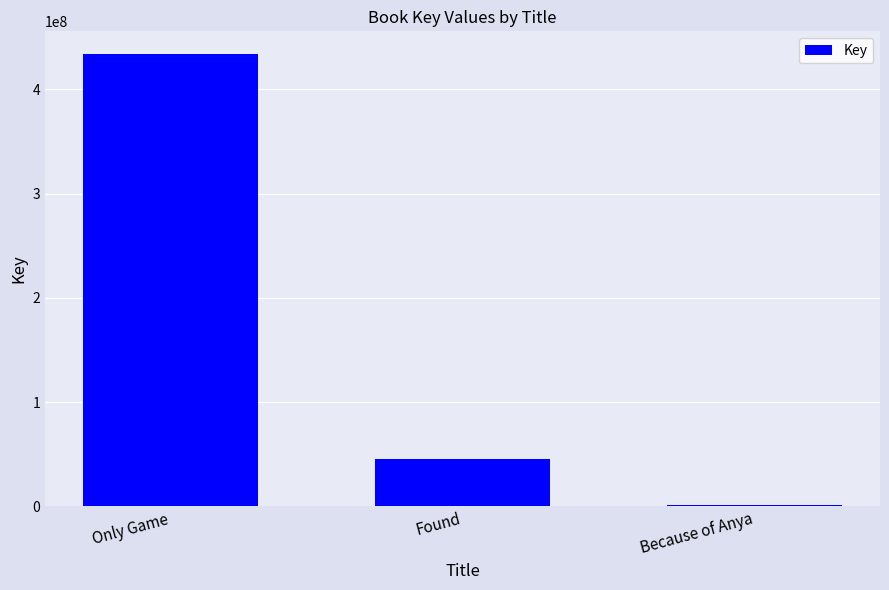

How many bars are there in total?

3